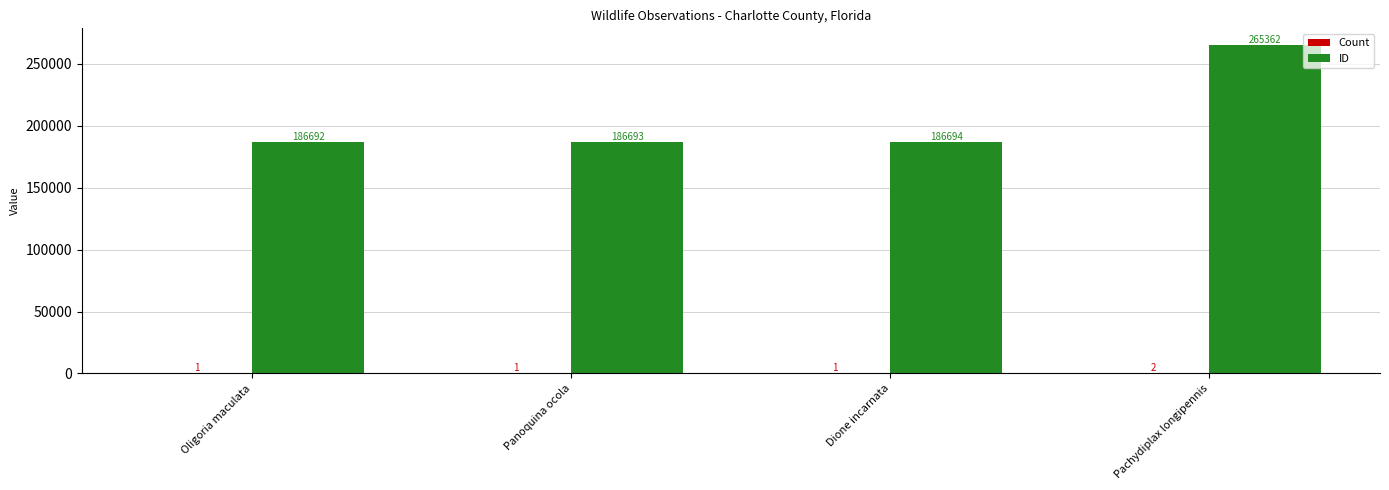

What is the spread (max minus min) of values at Panoquina ocola?

186692